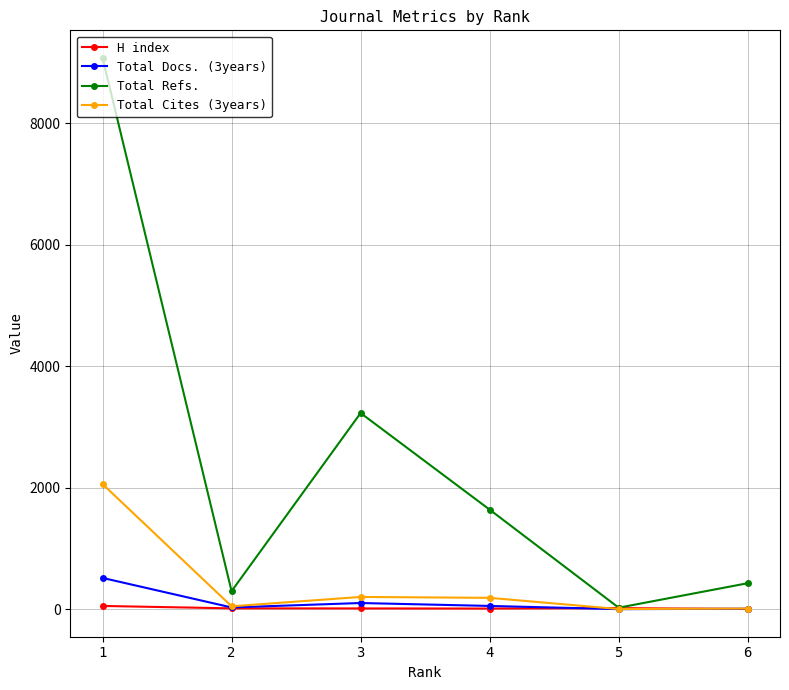

What is the maximum value shown in the chart?

9073